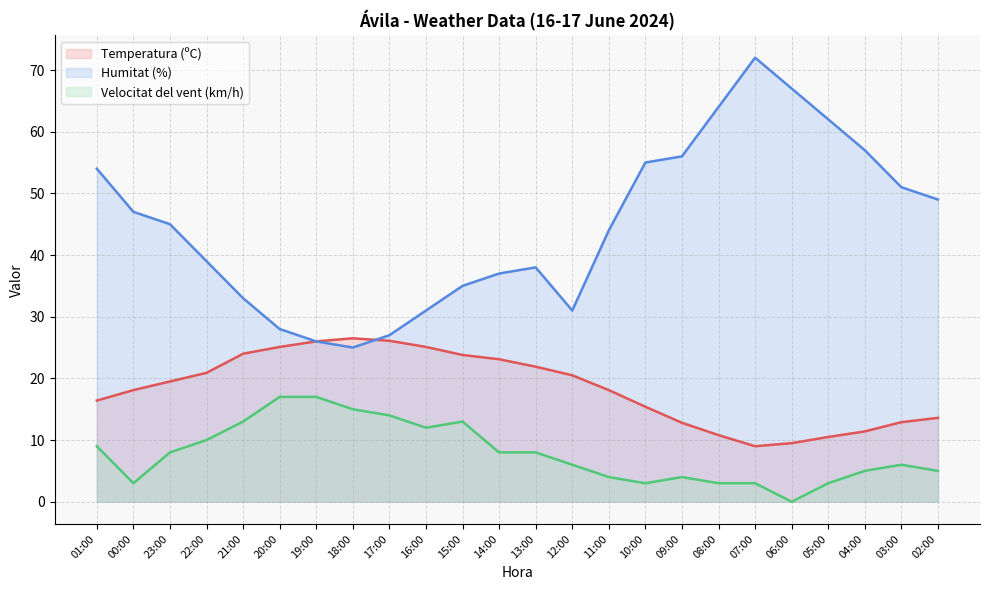

Which category has the highest value across all series?

07:00